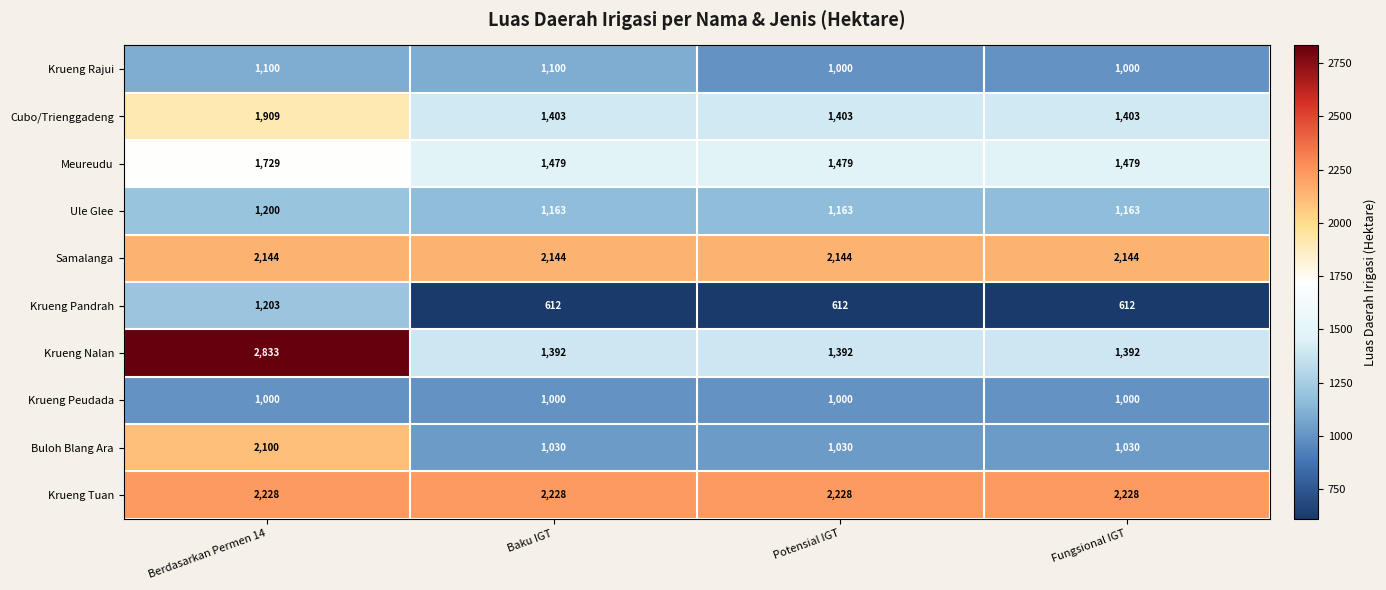

What is the minimum value for Krueng Nalan?

1392